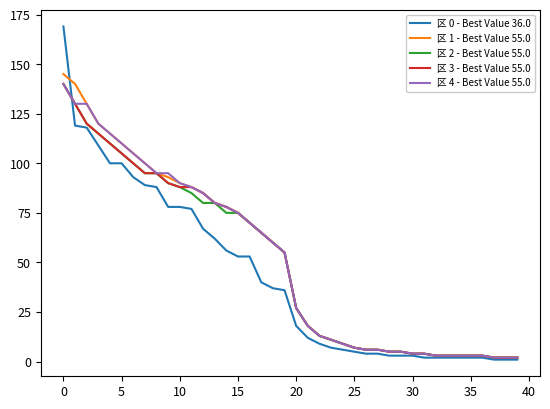

Which series has the widest spread of values?

区 0 - Best Value 36.0